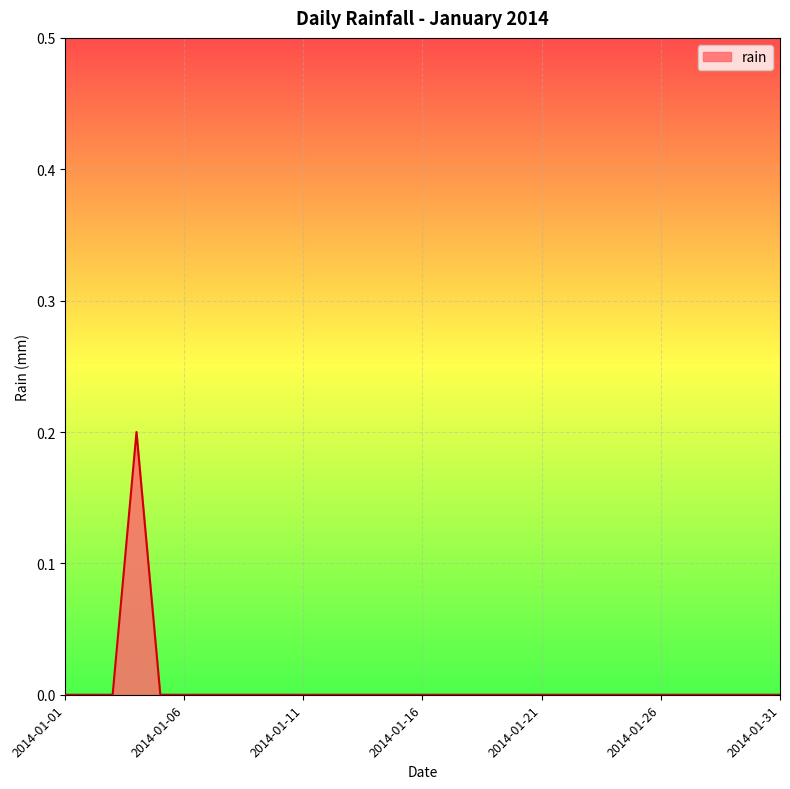

Reading left to right, list all the values displayed in this chart.

2014-01-01=0.0	2014-01-02=0.0	2014-01-03=0.0	2014-01-04=0.2	2014-01-05=0.0	2014-01-06=0.0	2014-01-07=0.0	2014-01-08=0.0	2014-01-09=0.0	2014-01-10=0.0	2014-01-11=0.0	2014-01-12=0.0	2014-01-13=0.0	2014-01-14=0.0	2014-01-15=0.0	2014-01-16=0.0	2014-01-17=0.0	2014-01-18=0.0	2014-01-19=0.0	2014-01-20=0.0	2014-01-21=0.0	2014-01-22=0.0	2014-01-23=0.0	2014-01-24=0.0	2014-01-25=0.0	2014-01-26=0.0	2014-01-27=0.0	2014-01-28=0.0	2014-01-29=0.0	2014-01-30=0.0	2014-01-31=0.0